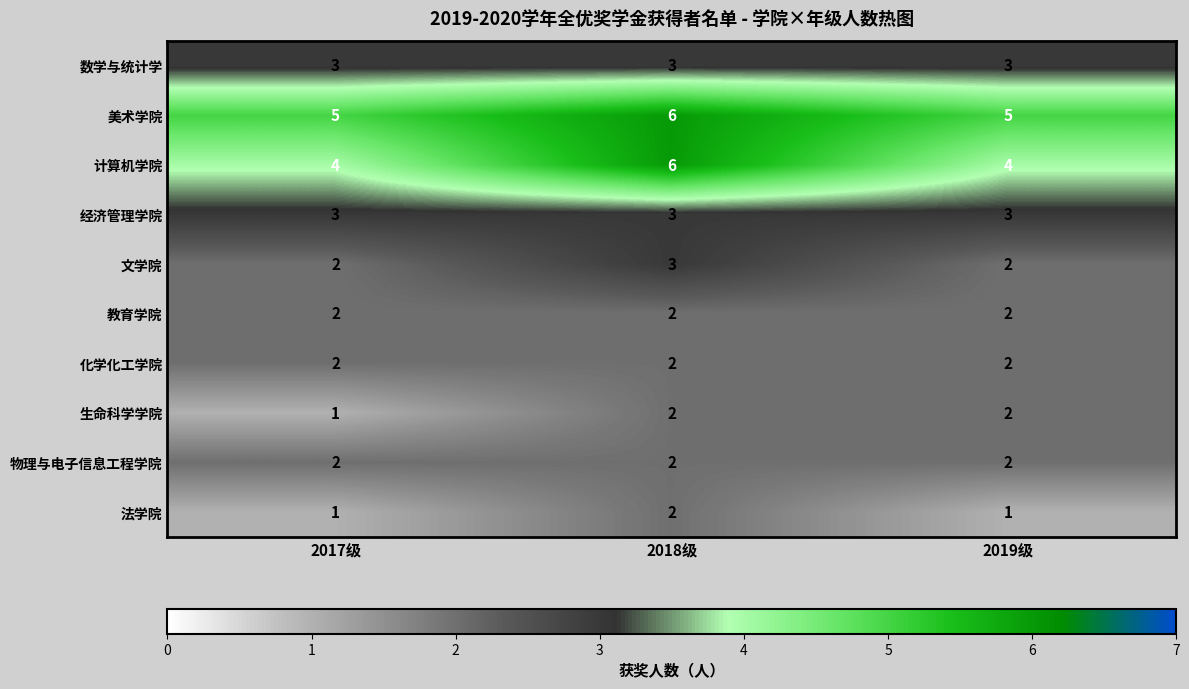

Is it true that 文学院 equals 4 at 2018级?

False